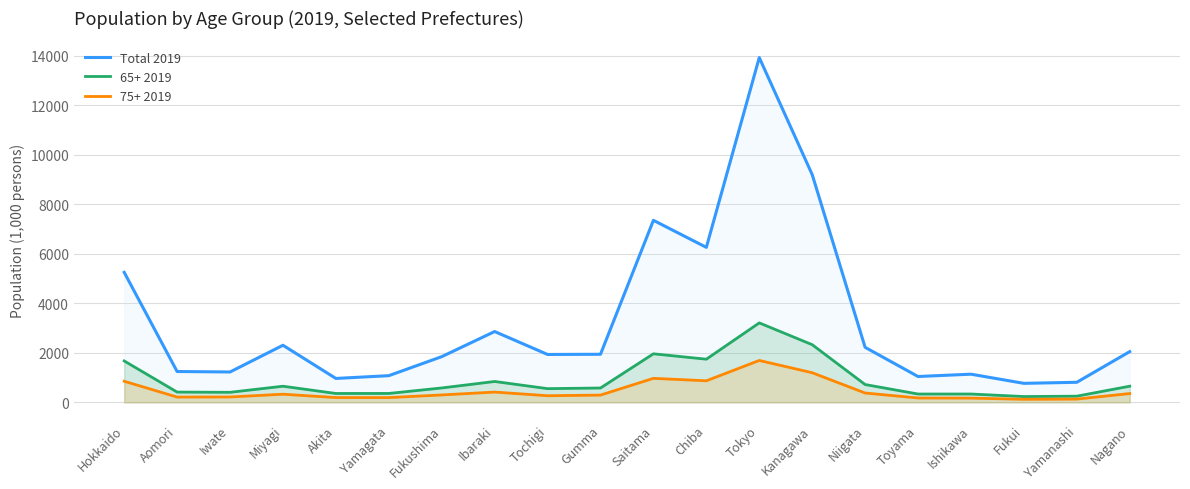

Is it true that 65+ 2019 equals 1743 at Chiba?

True